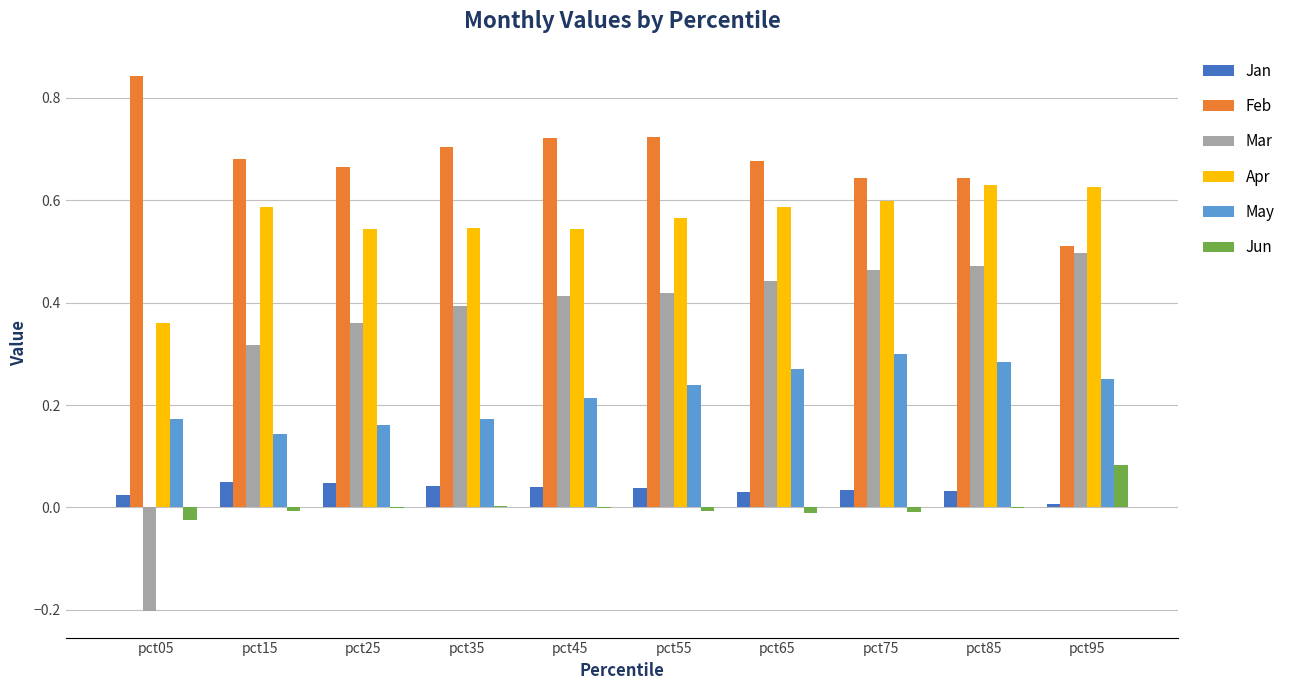

The Apr series shows 0.5 at pct35. True or false?

True